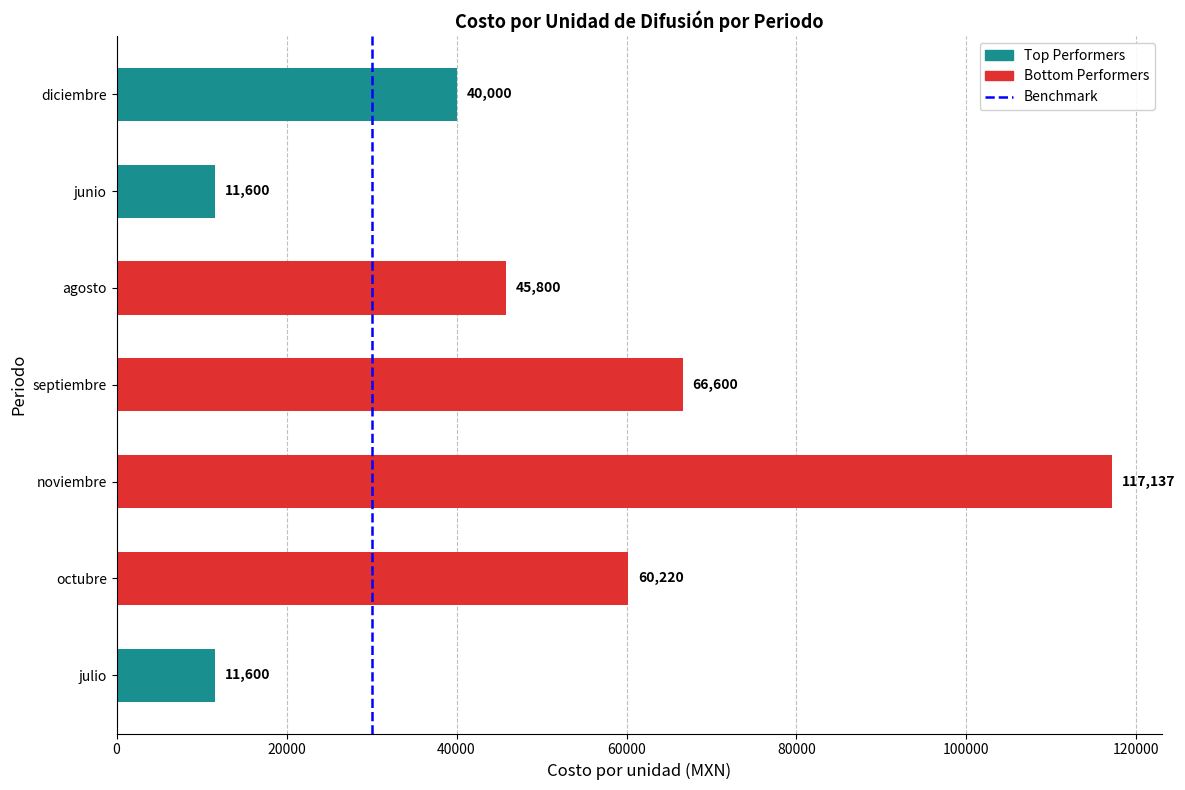

At which label is the value closest to 64368?

septiembre